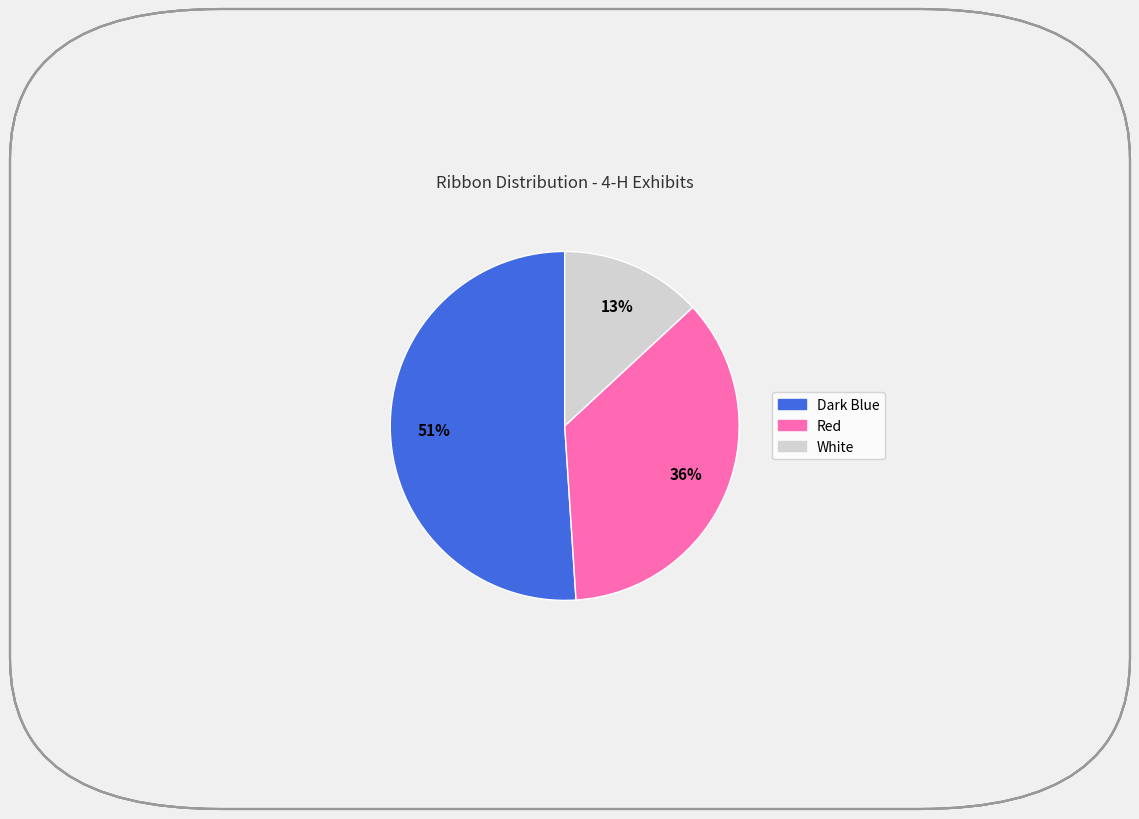

What is the majority slice?

Dark Blue